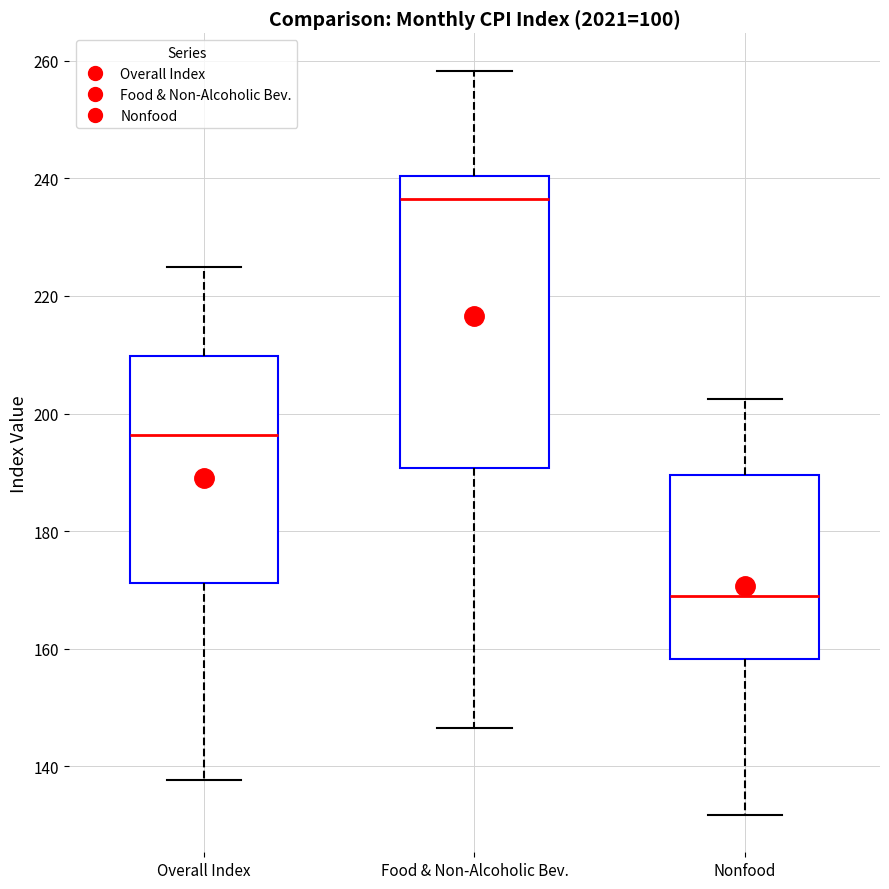

Which box's median line is the lowest?

Nonfood